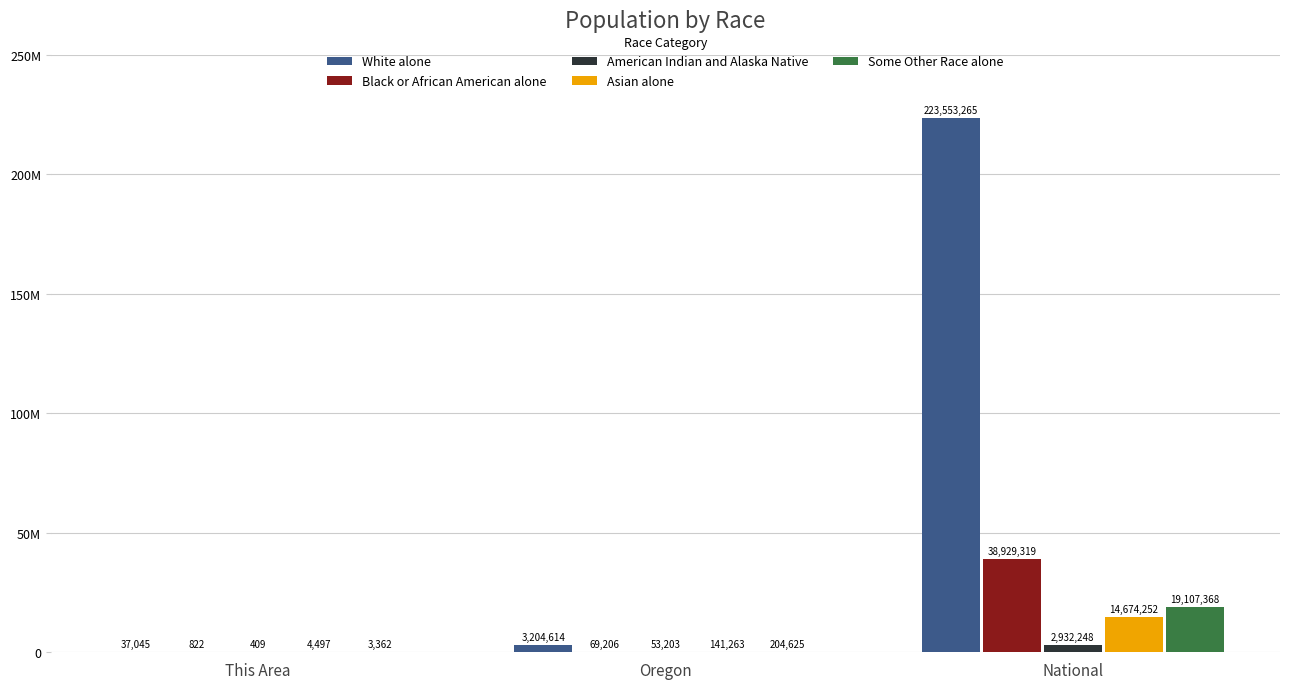

What is the sum of all Some Other Race alone values?

19315355